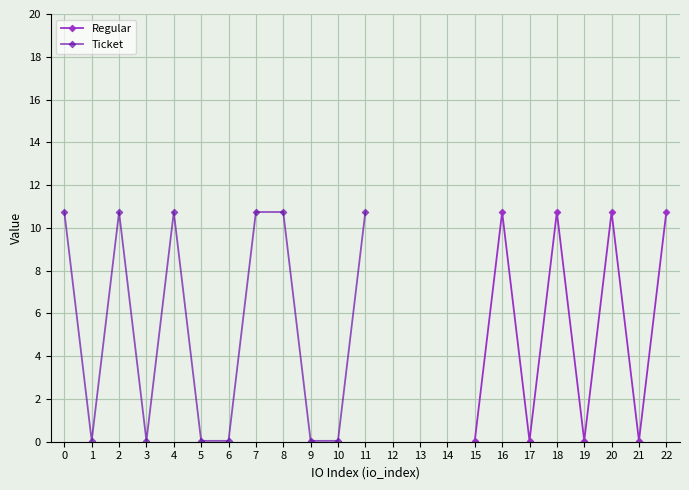

True or false: Regular has a value of 10.7 at 16.

True